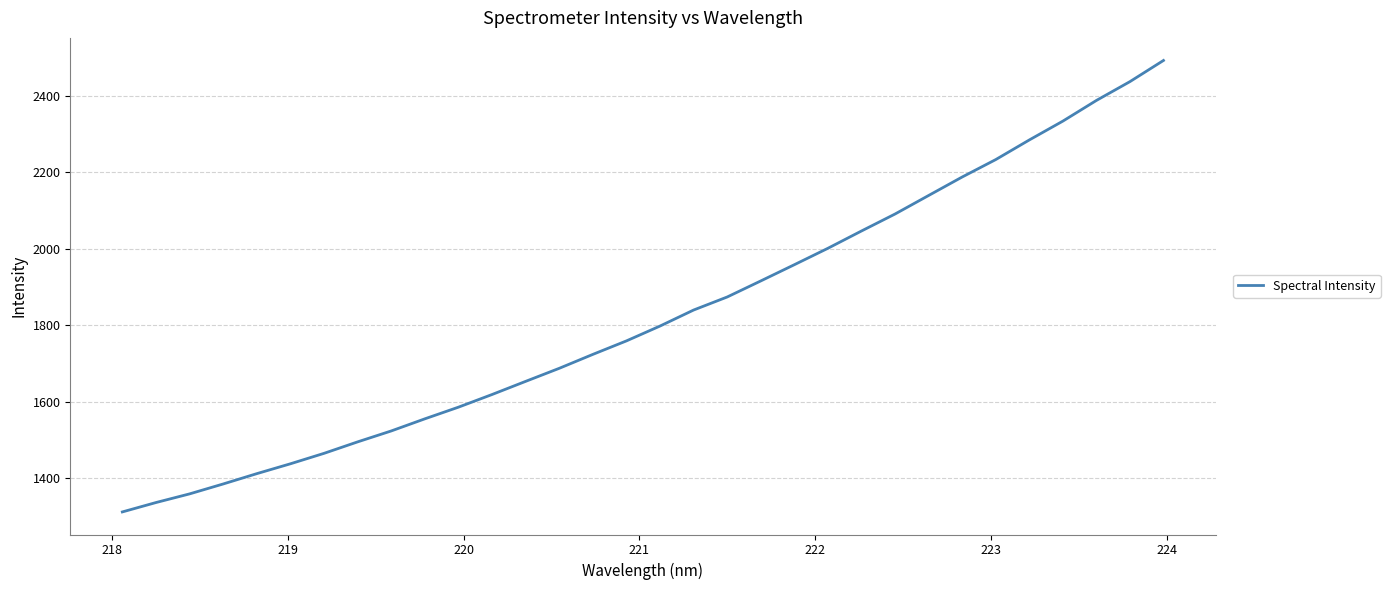

What is the difference between the maximum and minimum values?

1180.2